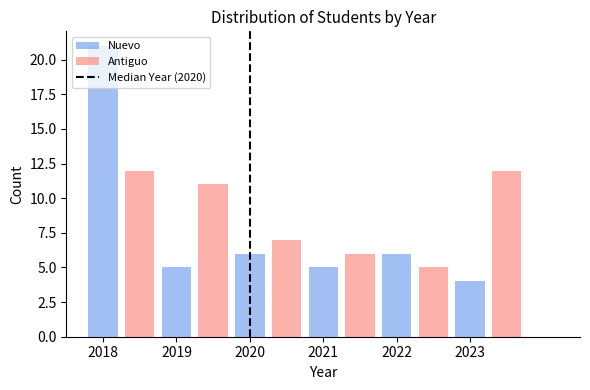

True or false: Antiguo has a value of 2 at 2020.

False